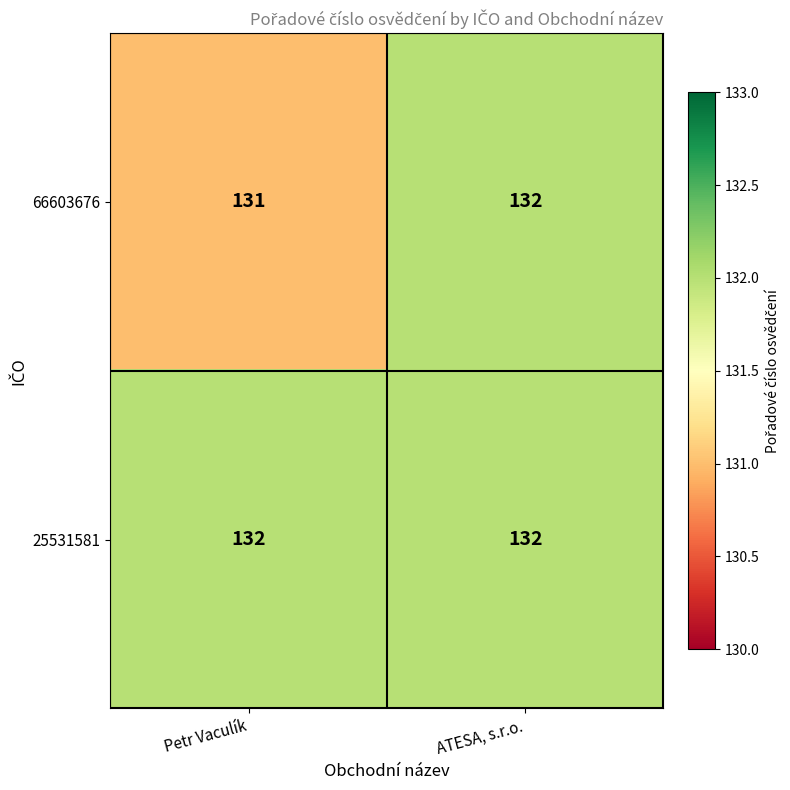

At how many categories does at least one series exceed 131?

2